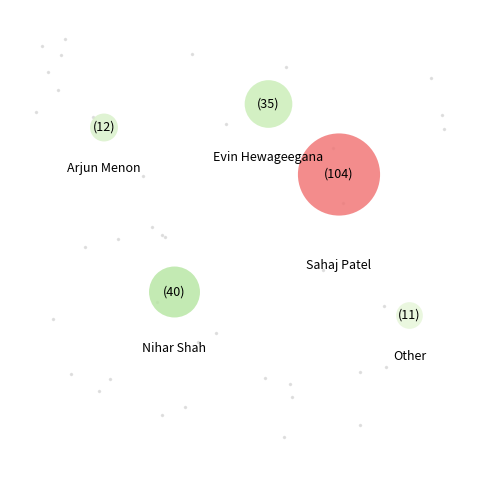

Is it true that Sahaj Patel is 51% of the pie?

True